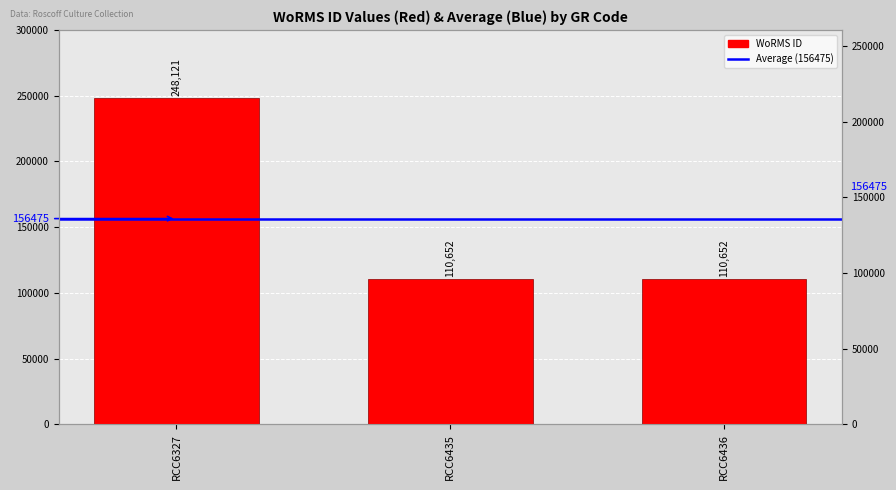

Reading left to right, what are all the values shown in this chart?

RCC6327=248121	RCC6435=110652	RCC6436=110652